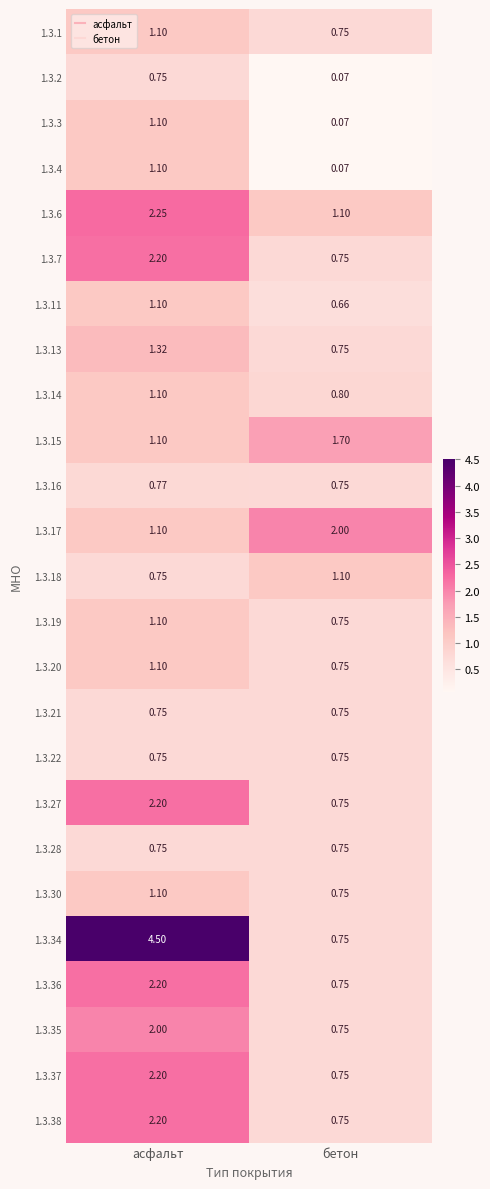

Where is 1.3.20 nearest to the value 0?

бетон